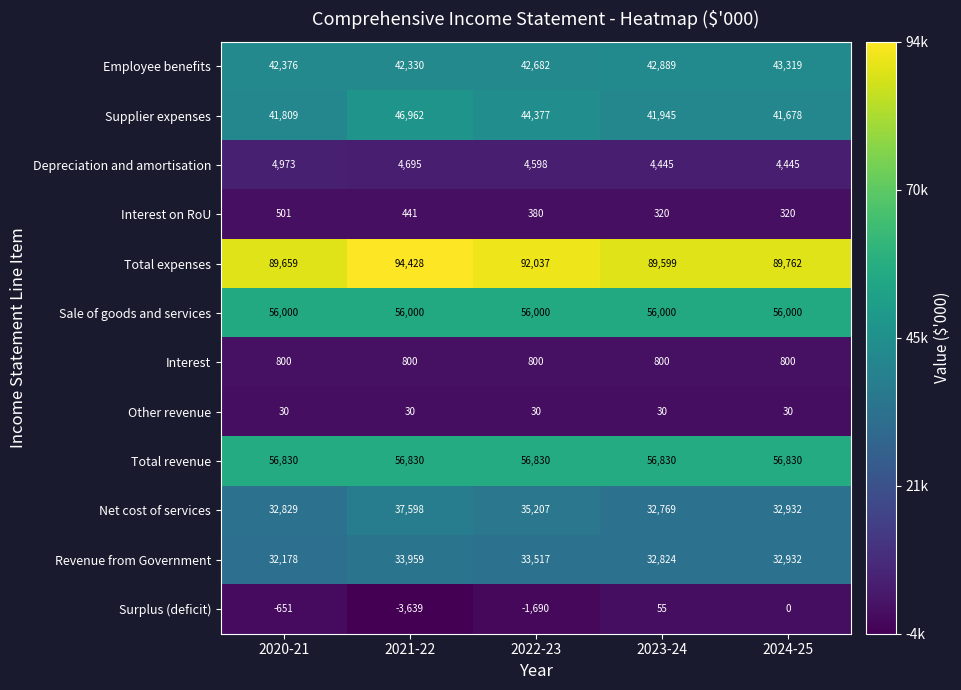

Which series has the largest range (max minus min)?

Supplier expenses